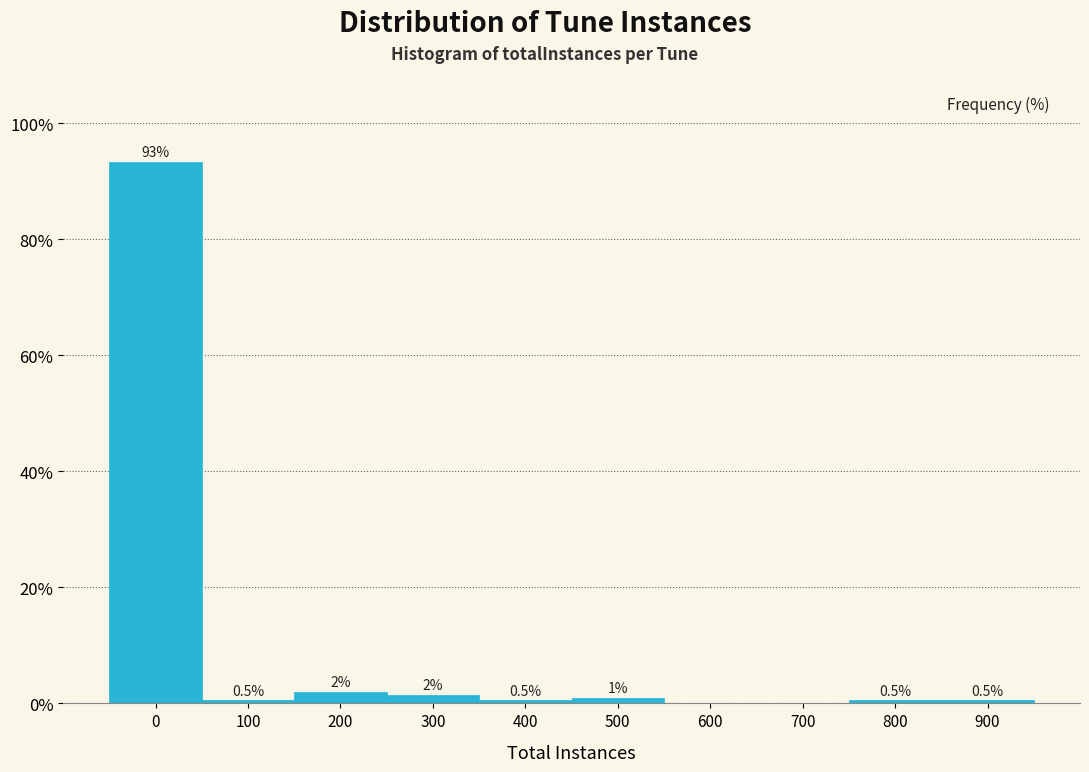

Between 300 and 800, which is larger?

300